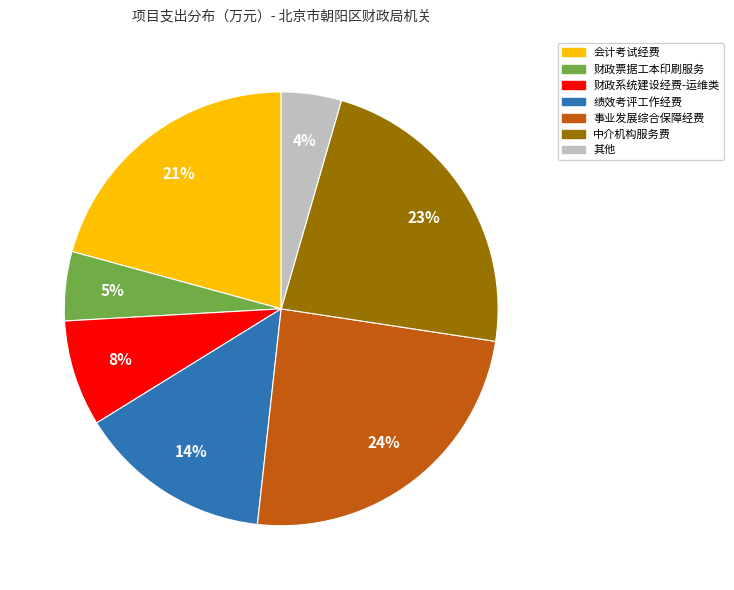

Is there any slice that represents more than half of the pie?

No